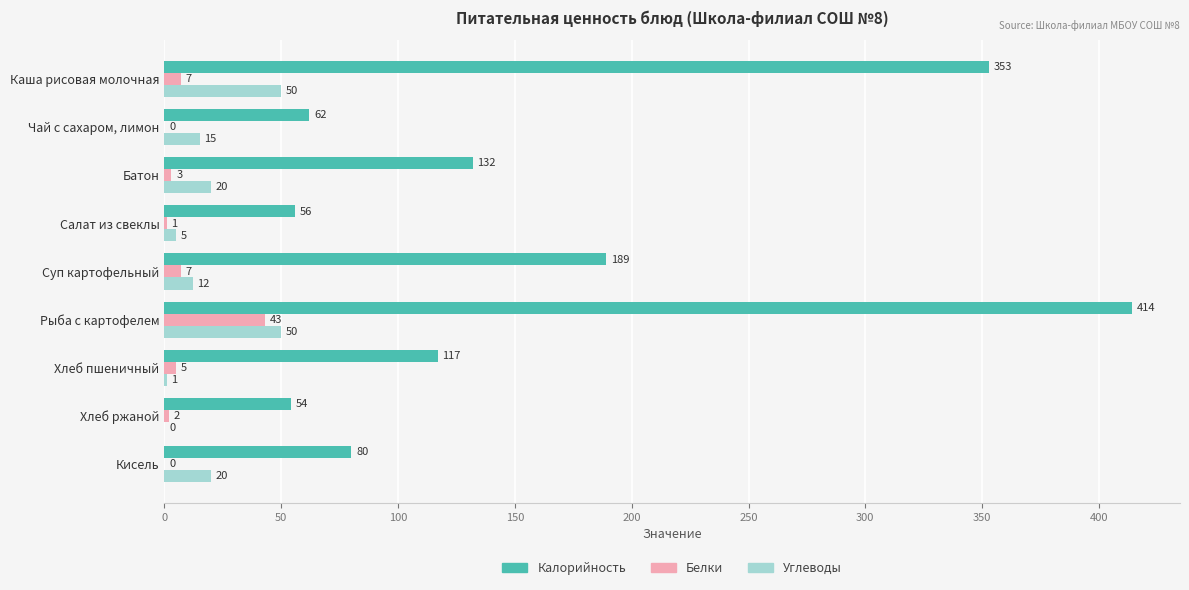

The Белки series shows 2 at Хлеб ржаной. True or false?

True